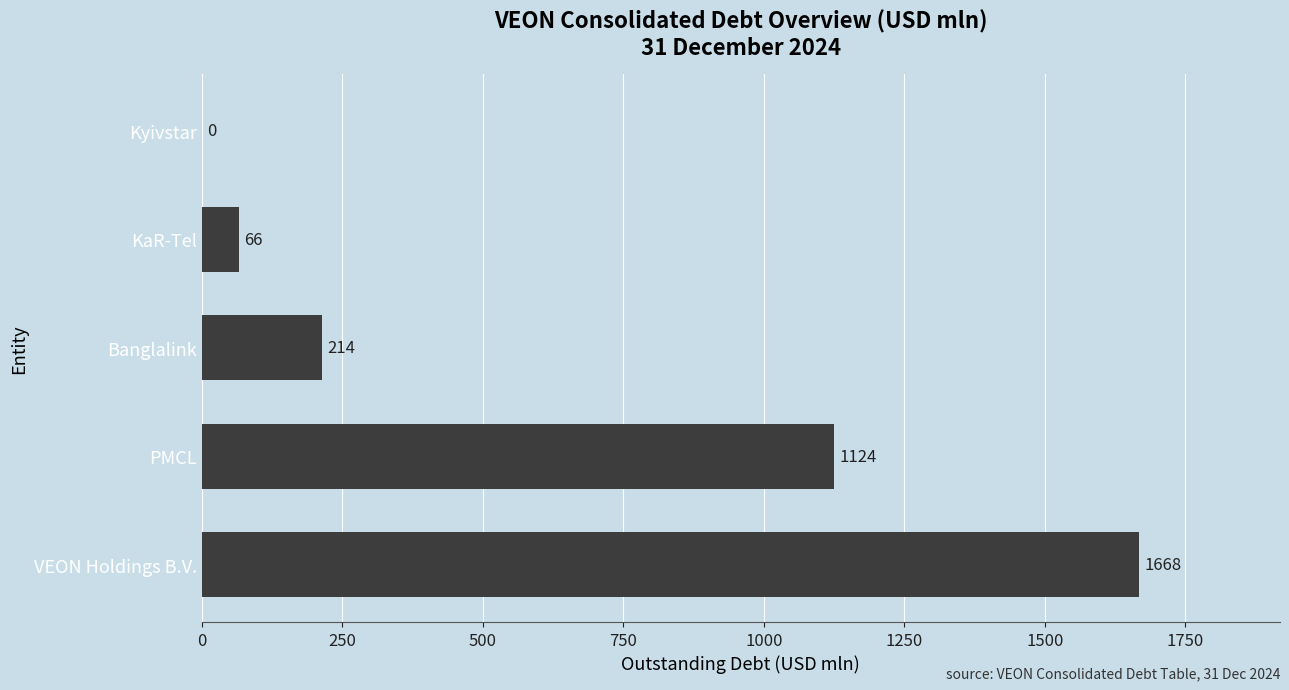

Reading top to bottom, transcribe all the data shown in this chart.

Kyivstar=0	KaR-Tel=66	Banglalink=214	PMCL=1124	VEON Holdings B.V.=1668